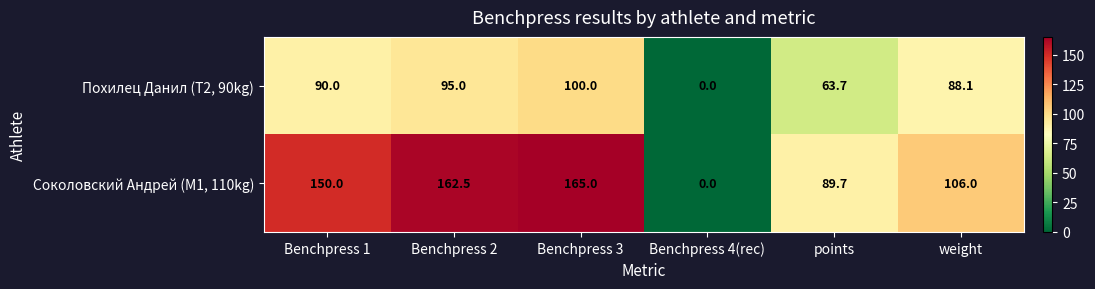

Which series changed the most between Benchpress 1 and weight?

Соколовский Андрей (M1, 110kg)